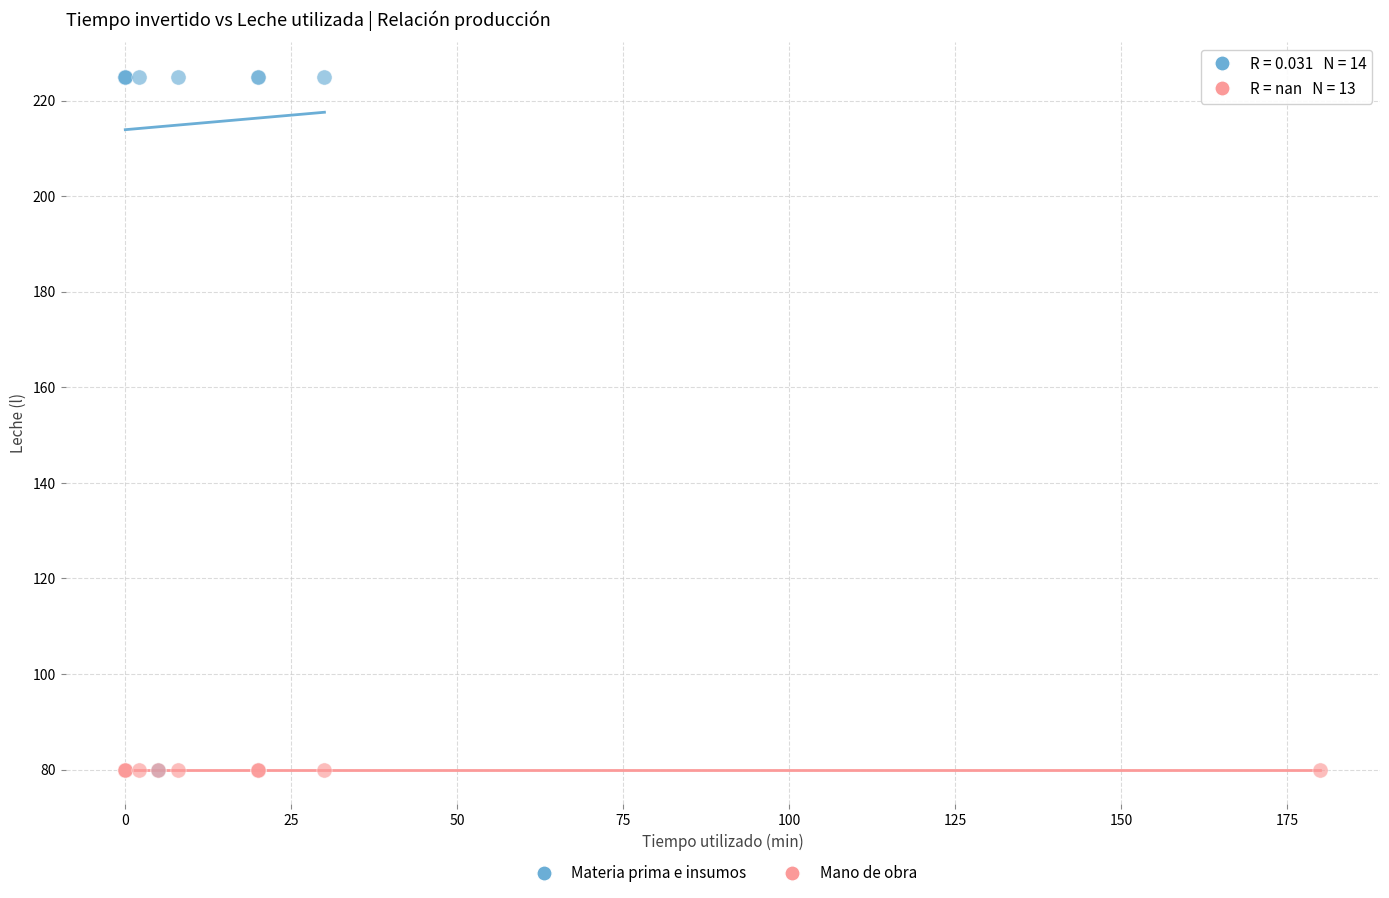

Which series contains the highest Y value?

Materia prima e insumos